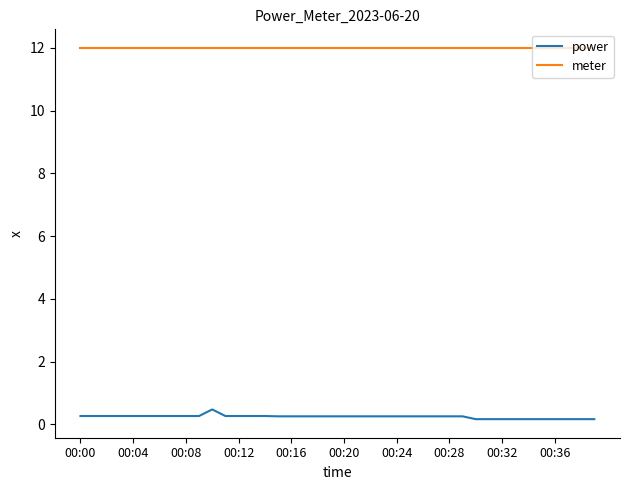

What is the maximum value shown in the chart?

12.0